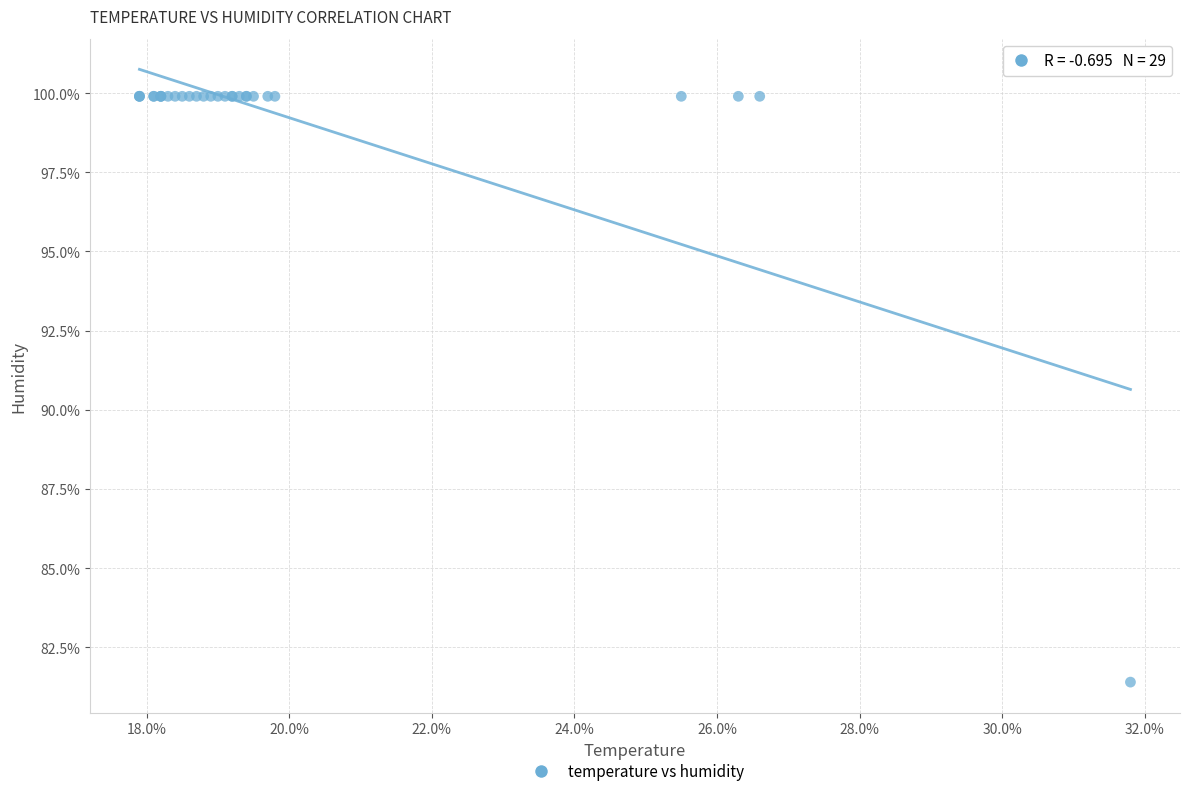

What Y value in the scatter plot is closest to 90?

81.4